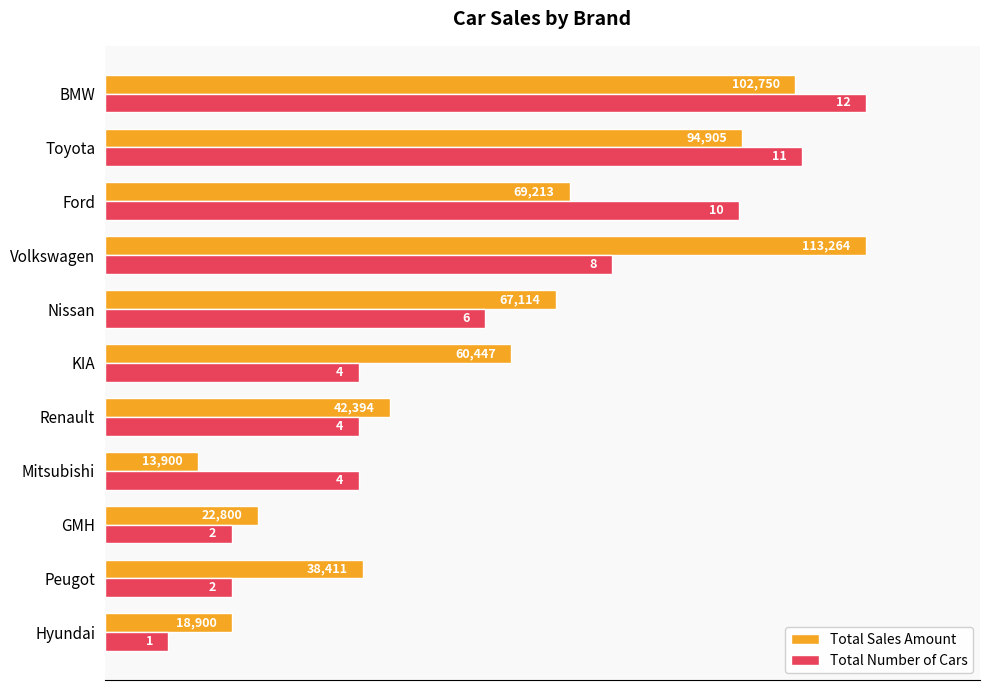

Rank the series by their average value, from lowest to highest.

Total Number of Cars, Total Sales Amount